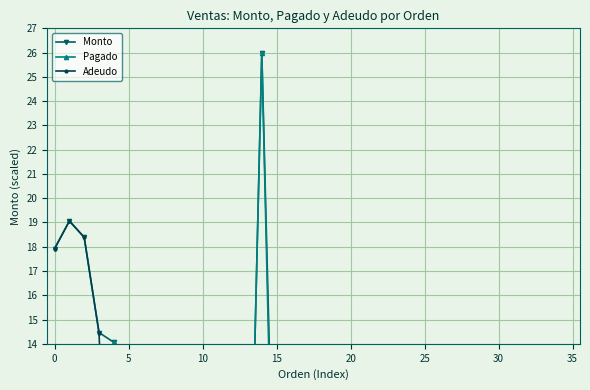

True or false: Pagado has a value of 0.0 at 10.

True